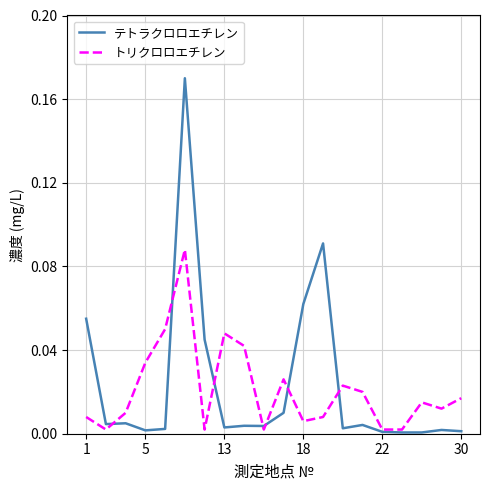

Which series has the widest spread of values?

テトラクロロエチレン